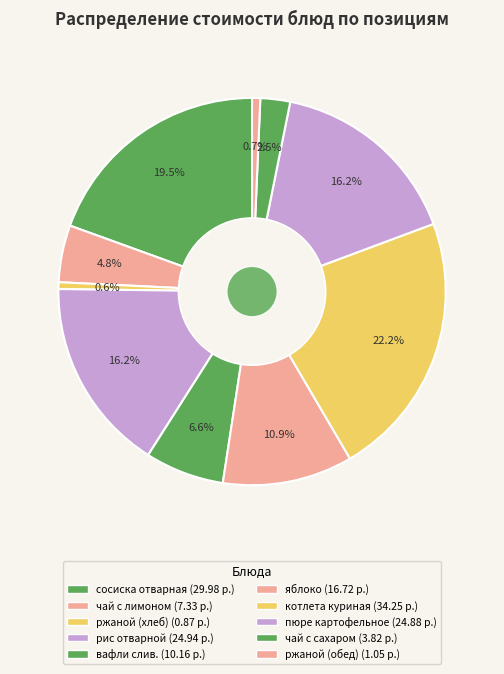

What percentage is the пюре картофельное slice, to the nearest percent?

16%